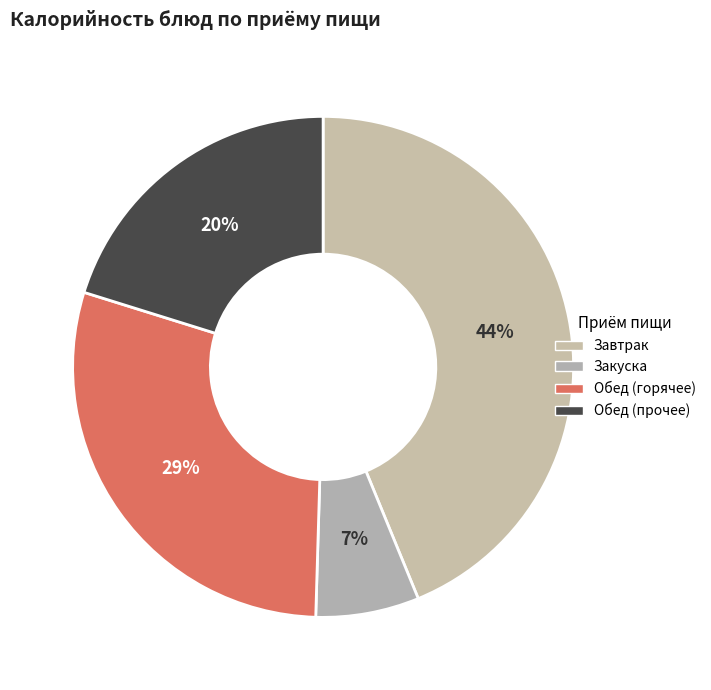

How many segments does this pie chart have?

4